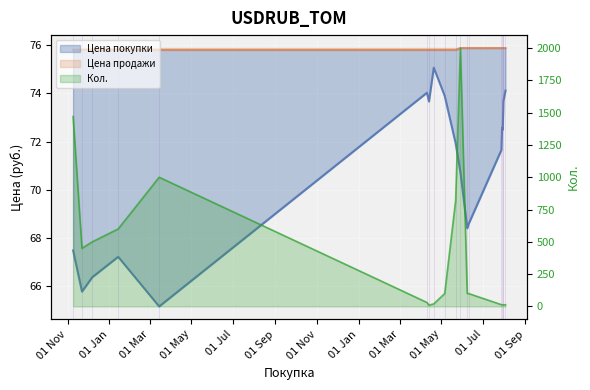

How many lines are shown in the chart?

3